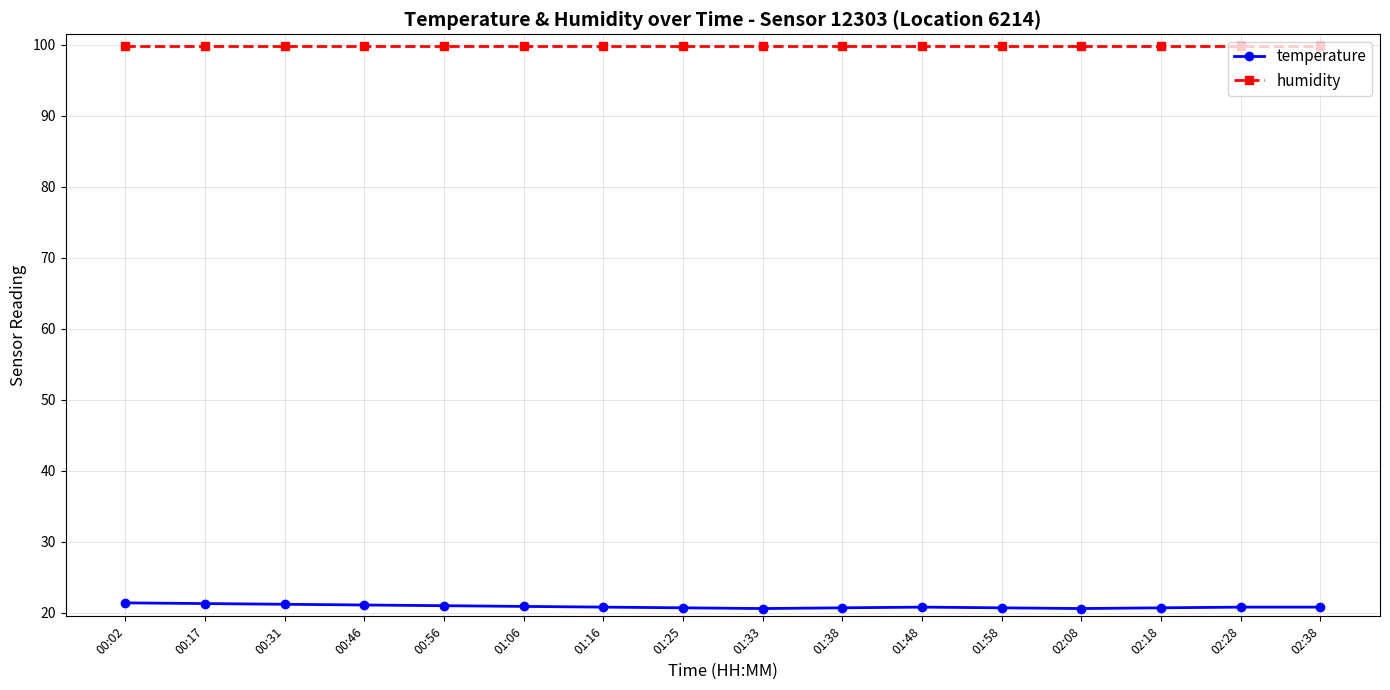

What is the spread (max minus min) of values at 01:25?

79.2